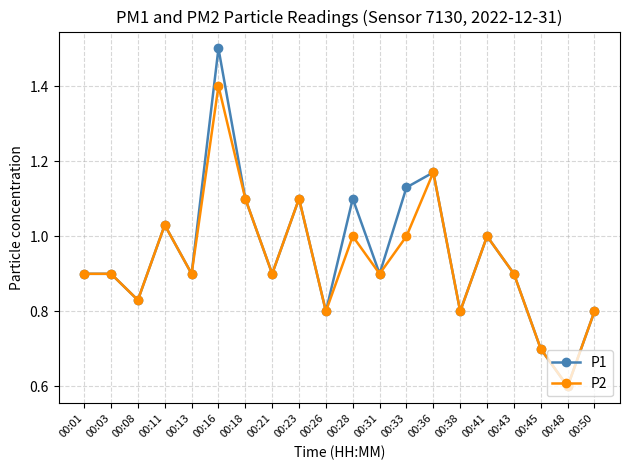

What is the minimum value shown in the chart?

0.6